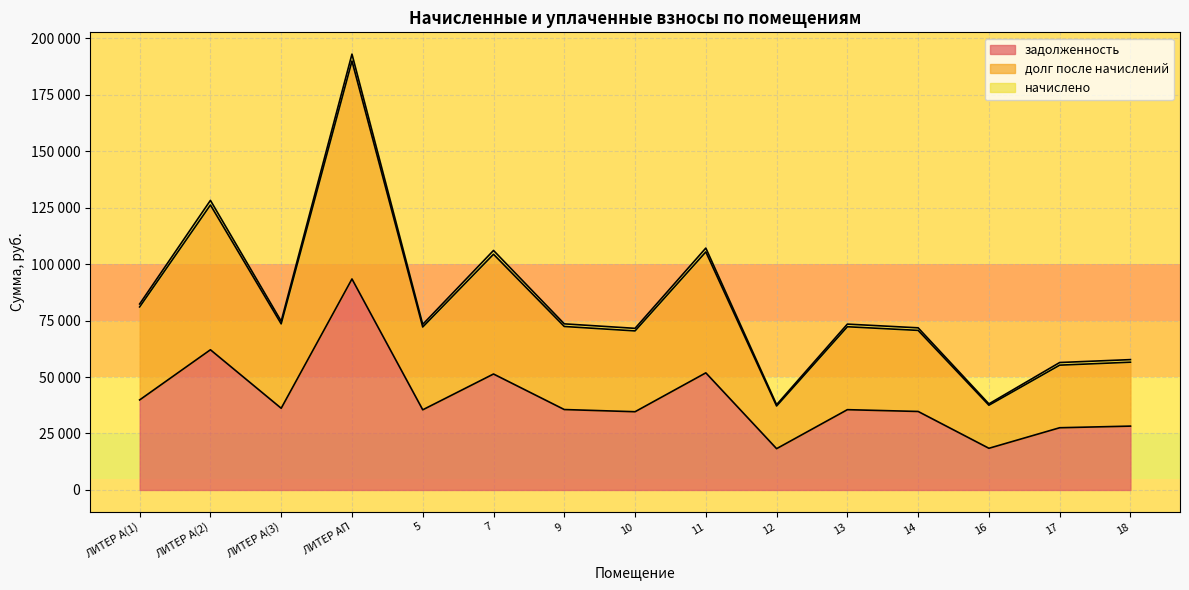

What is the greatest value displayed?

192938.8